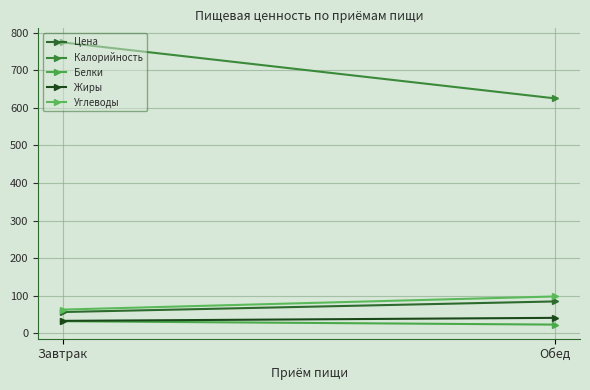

Between Завтрак and Обед, which series saw the biggest shift?

Калорийность